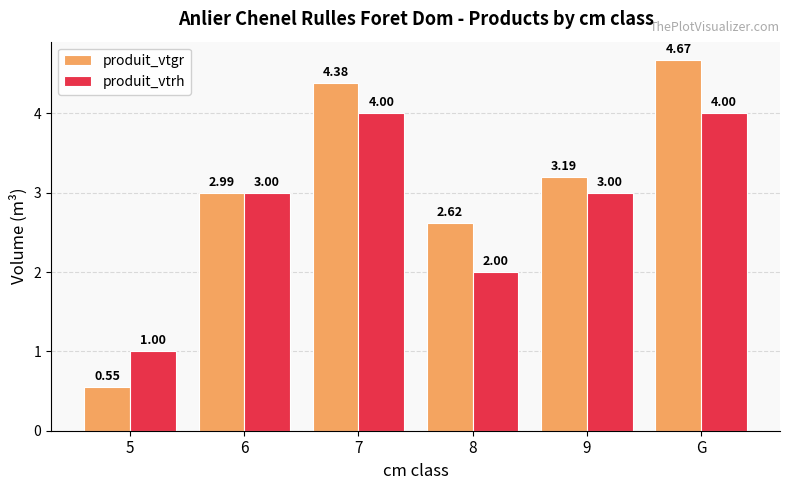

Which category has the lowest value in the produit_vtgr series?

5